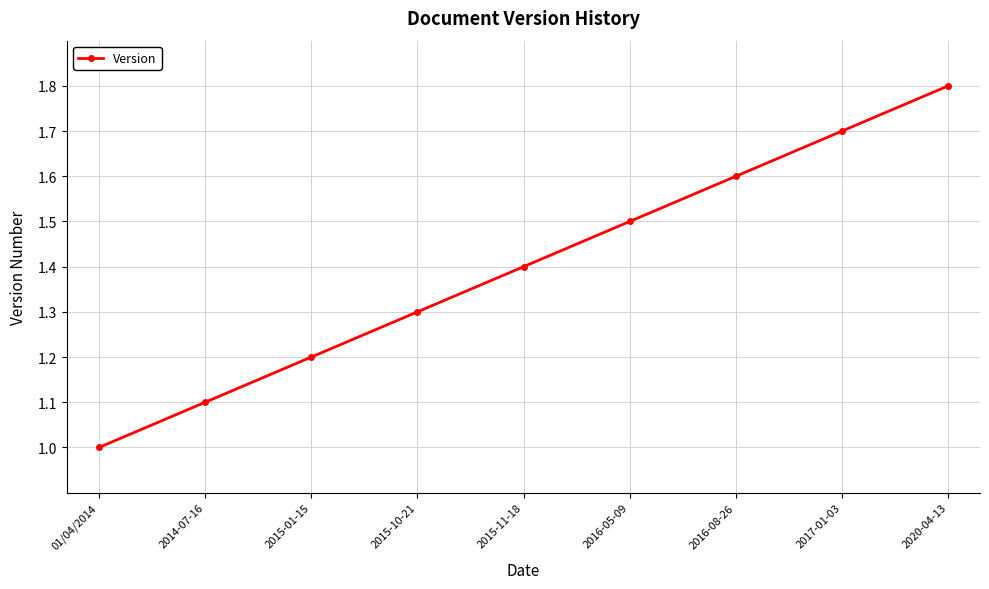

Count the number of categories in the chart.

9